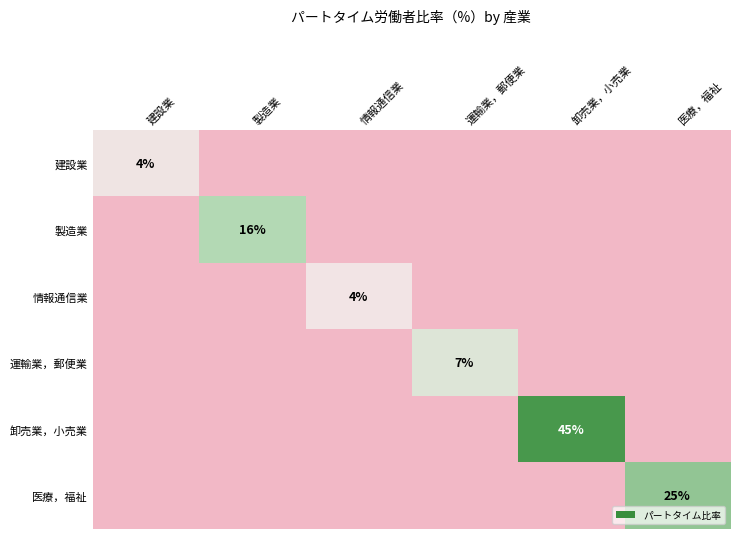

At how many categories does at least one series exceed 36?

1